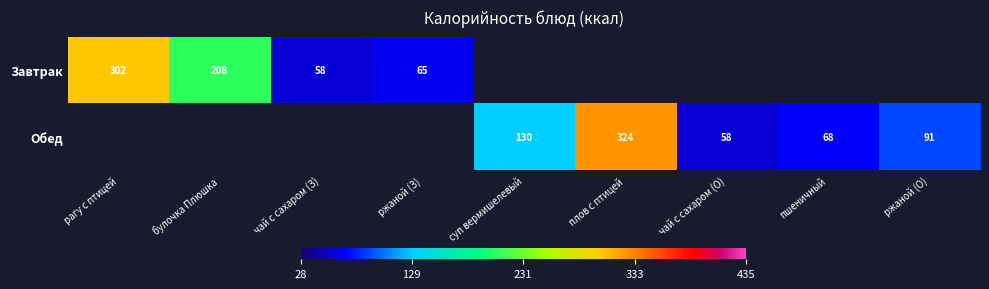

At how many categories does at least one series exceed 262?

2